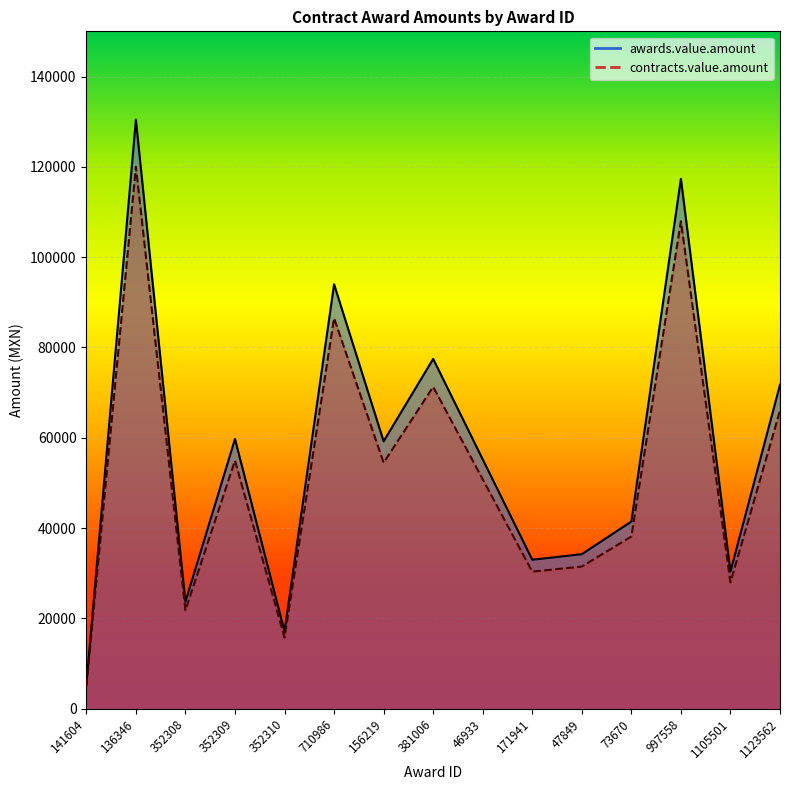

How many data points in contracts.value.amount are above 50807?

7